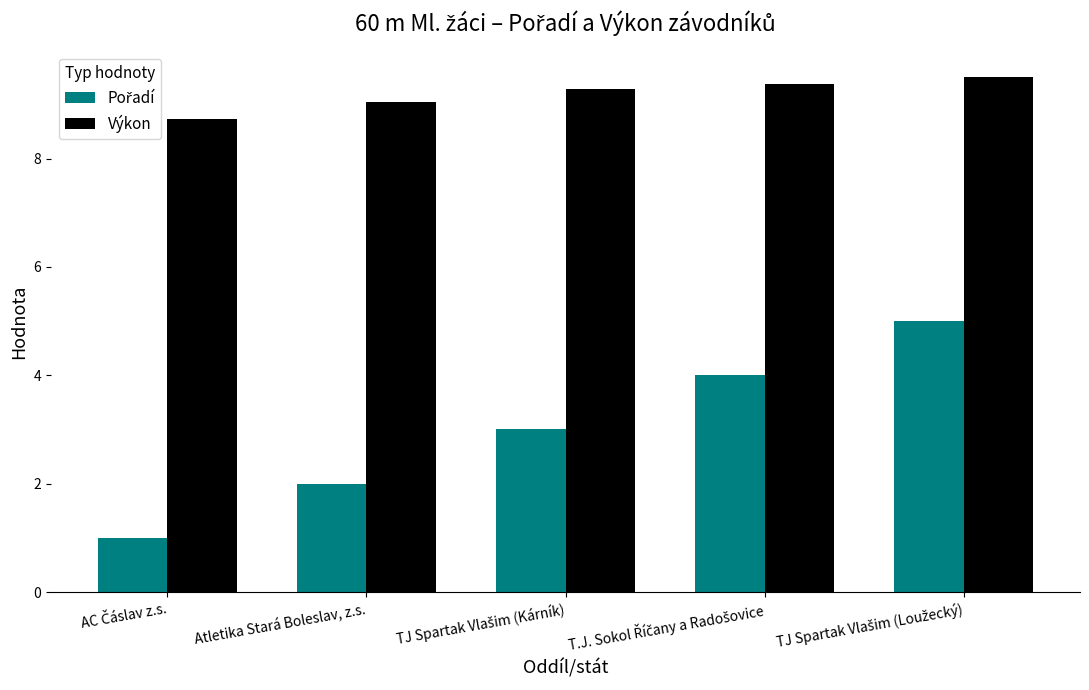

Which series has the largest total across all categories?

Výkon